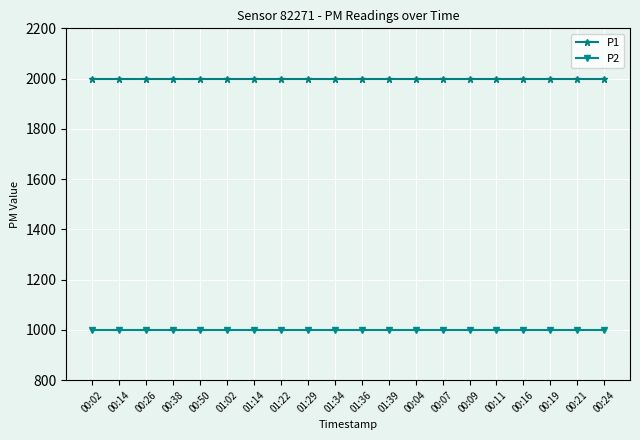

What is the value of the P1 point at the 10th from the left?

1999.9